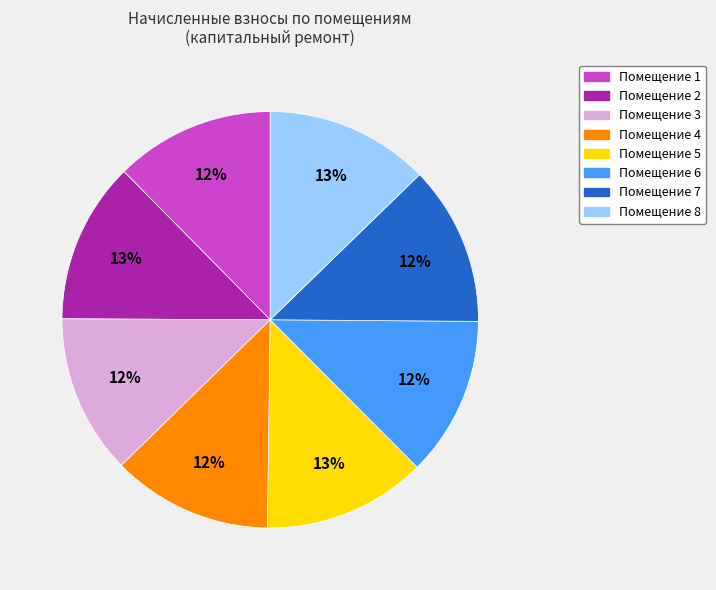

Does any single category account for the majority?

No